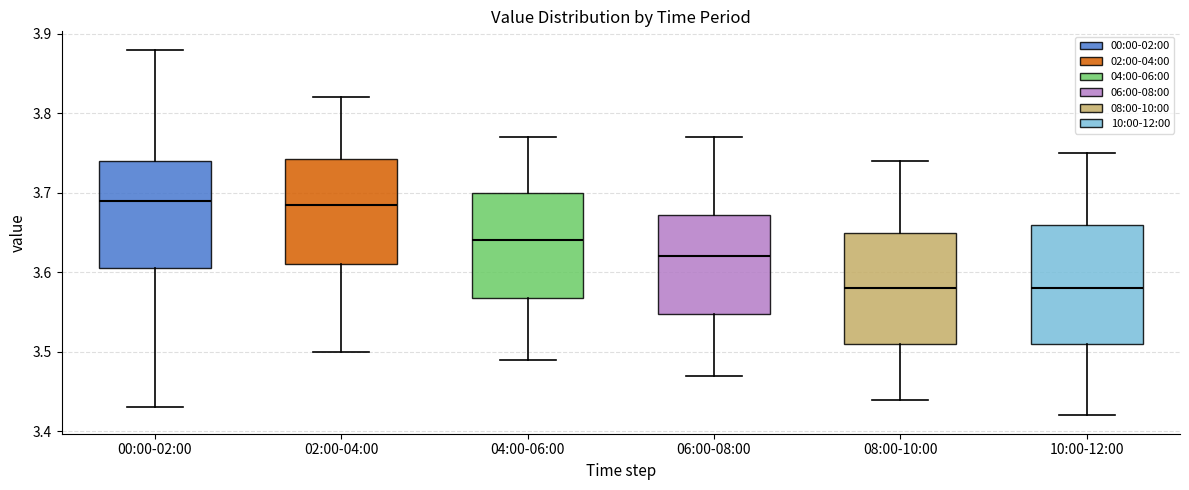

Reading left to right, transcribe this box plot: for each box, give where its median line is, the range the box spans, and where its two whiskers end, as read against the y-axis. The values are not printed on the chart, so give them approximately, as read against the axis.

00:00-02:00: median 3.69, box 3.61 to 3.74, whiskers 3.43 to 3.88
02:00-04:00: median 3.69, box 3.61 to 3.74, whiskers 3.50 to 3.82
04:00-06:00: median 3.64, box 3.57 to 3.70, whiskers 3.49 to 3.77
06:00-08:00: median 3.62, box 3.55 to 3.67, whiskers 3.47 to 3.77
08:00-10:00: median 3.58, box 3.51 to 3.65, whiskers 3.44 to 3.74
10:00-12:00: median 3.58, box 3.51 to 3.66, whiskers 3.42 to 3.75